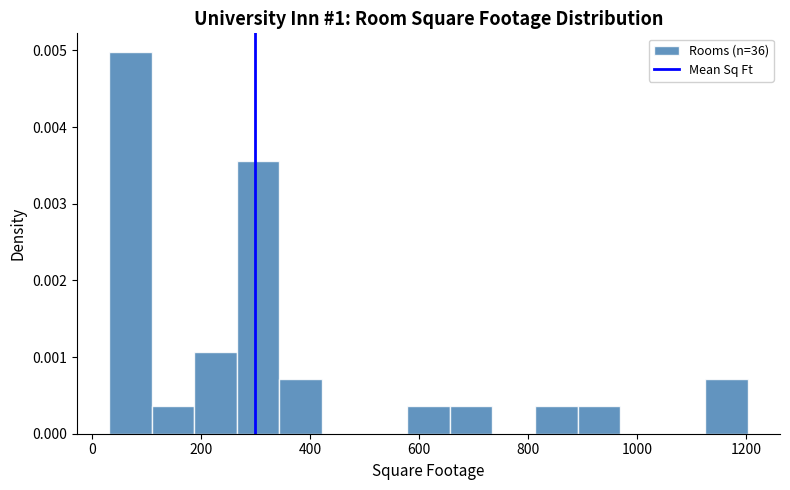

Around what value on the x-axis is the tallest bar? Give the approximate position of its centre, as read against the axis.

80